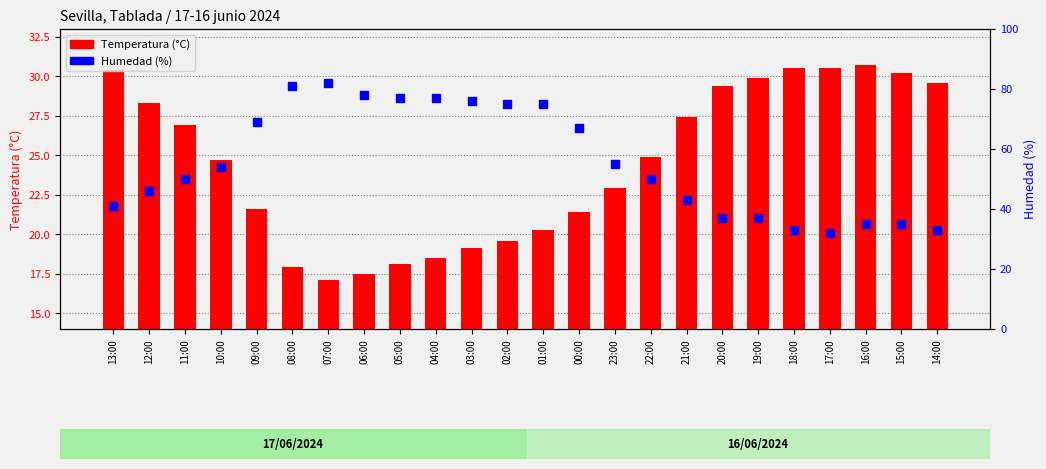

Which series has the largest total across all categories?

Humedad (%)